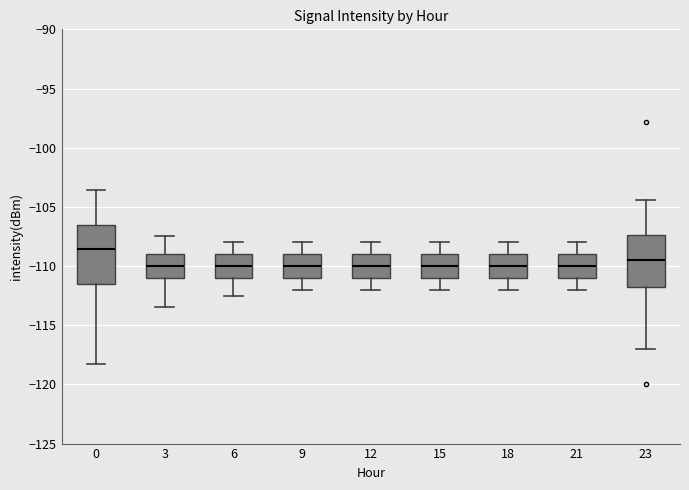

Comparing the boxes themselves (not the whiskers), which one is the tallest?

0